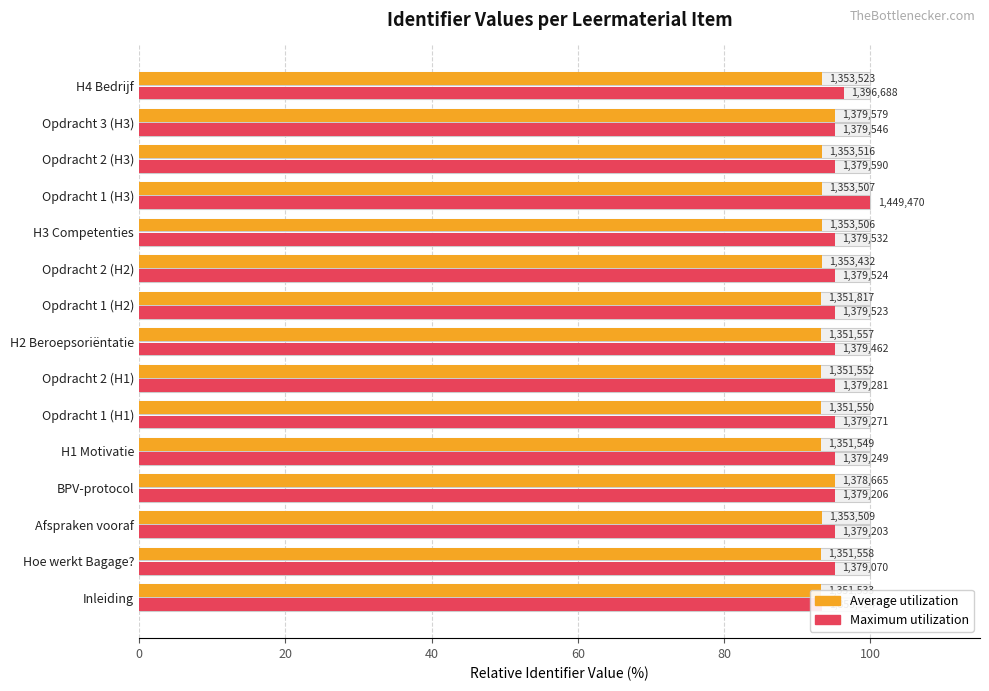

What position from the left is Opdracht 1 (H1)?

6